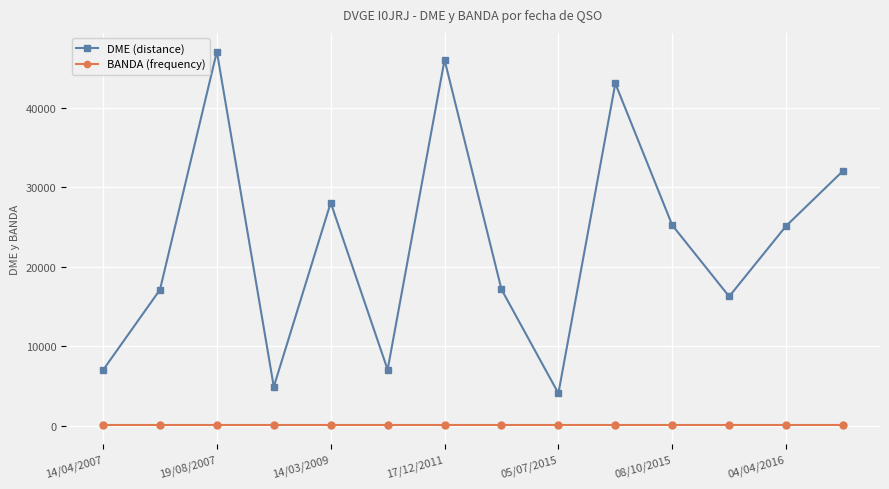

Does the chart have visible grid lines?

Yes